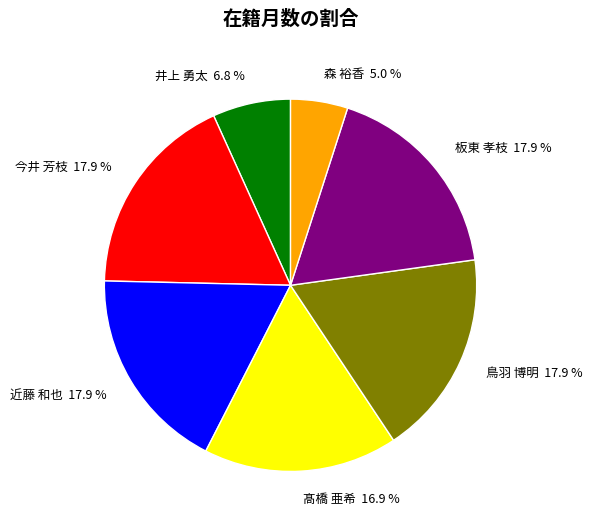

To the nearest percent, what percentage of the pie is 板東 孝枝?

18%